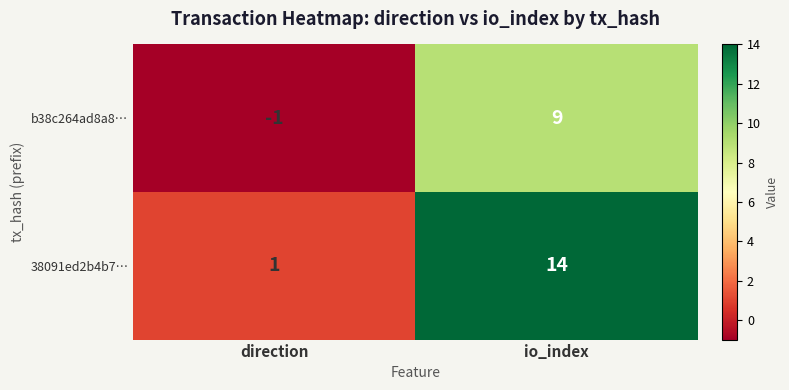

Reading left to right, list all the values displayed in this chart.

b38c264ad8a8…: direction=-1	io_index=9
38091ed2b4b7…: direction=1	io_index=14